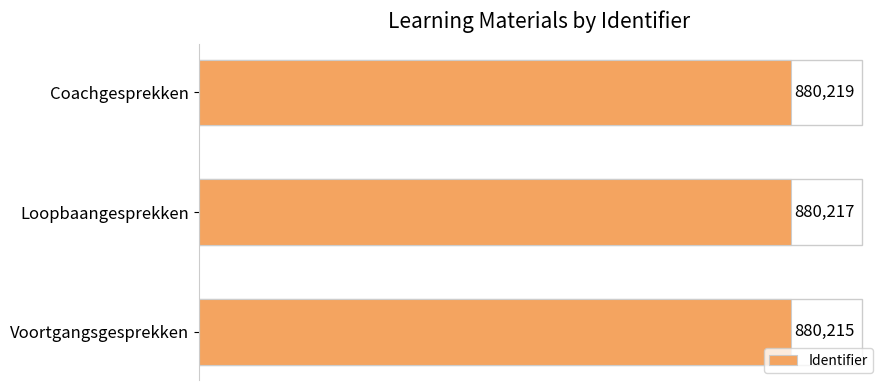

Does the chart contain any negative values?

No